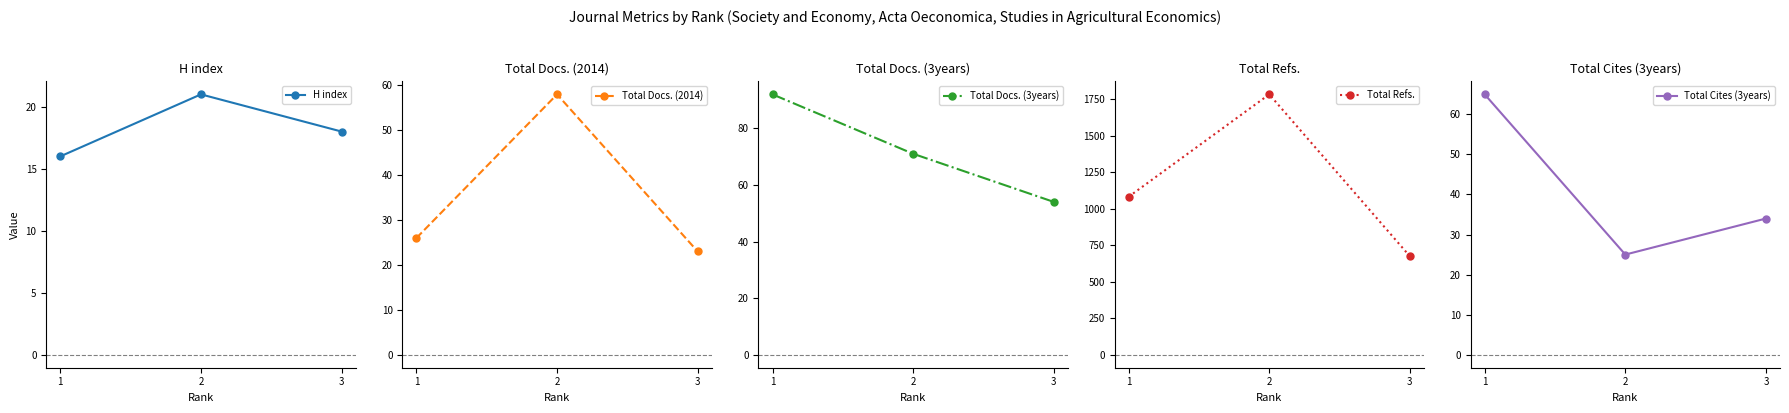

What is the minimum value for Total Cites (3years)?

25